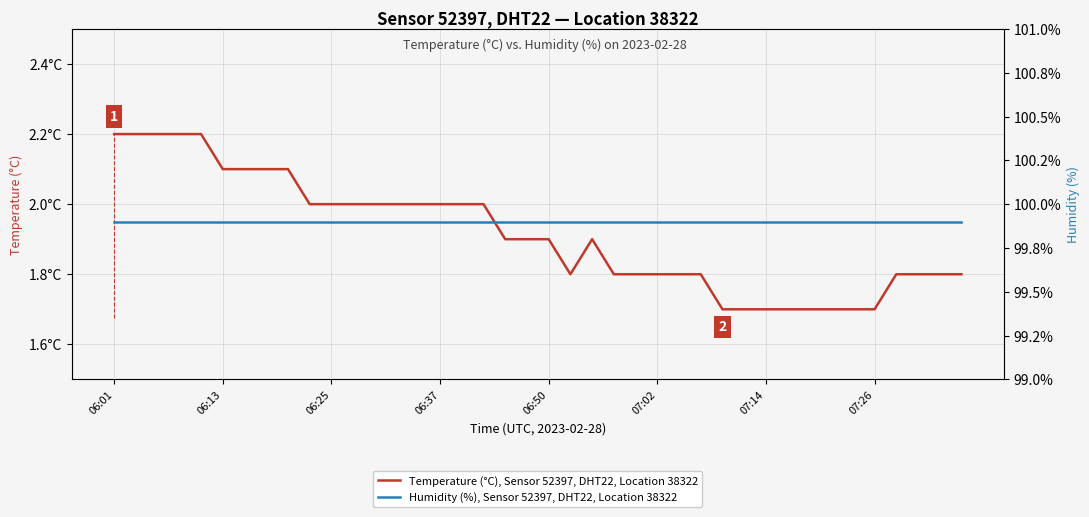

What are all the series names shown in the legend?

Temperature (°C), Sensor 52397, DHT22, Location 38322, Humidity (%), Sensor 52397, DHT22, Location 38322